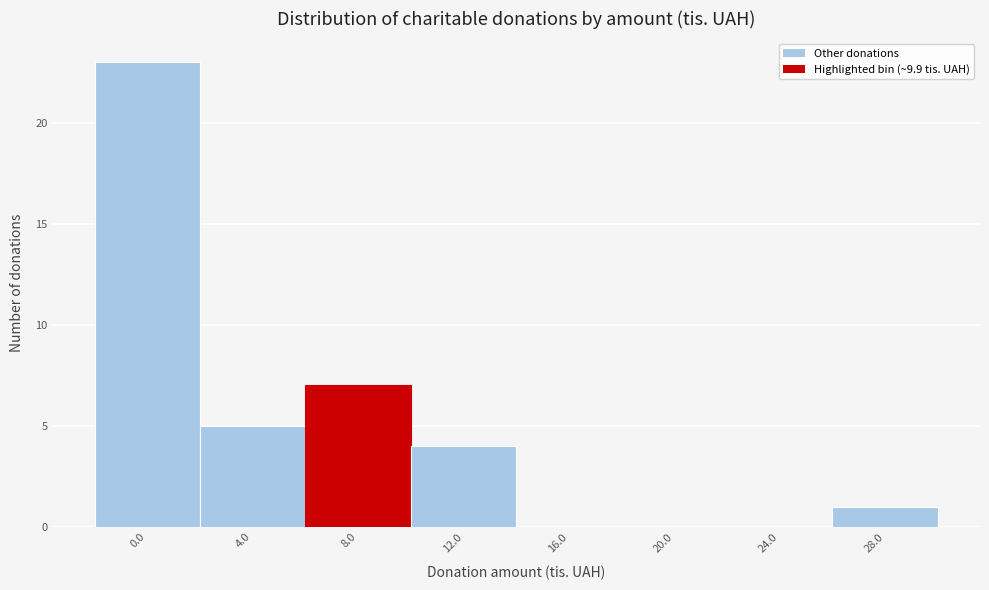

Reading right to left, extract all data points from this chart.

28.0=1	24.0=0	20.0=0	16.0=0	12.0=4	8.0=7	4.0=5	0.0=23